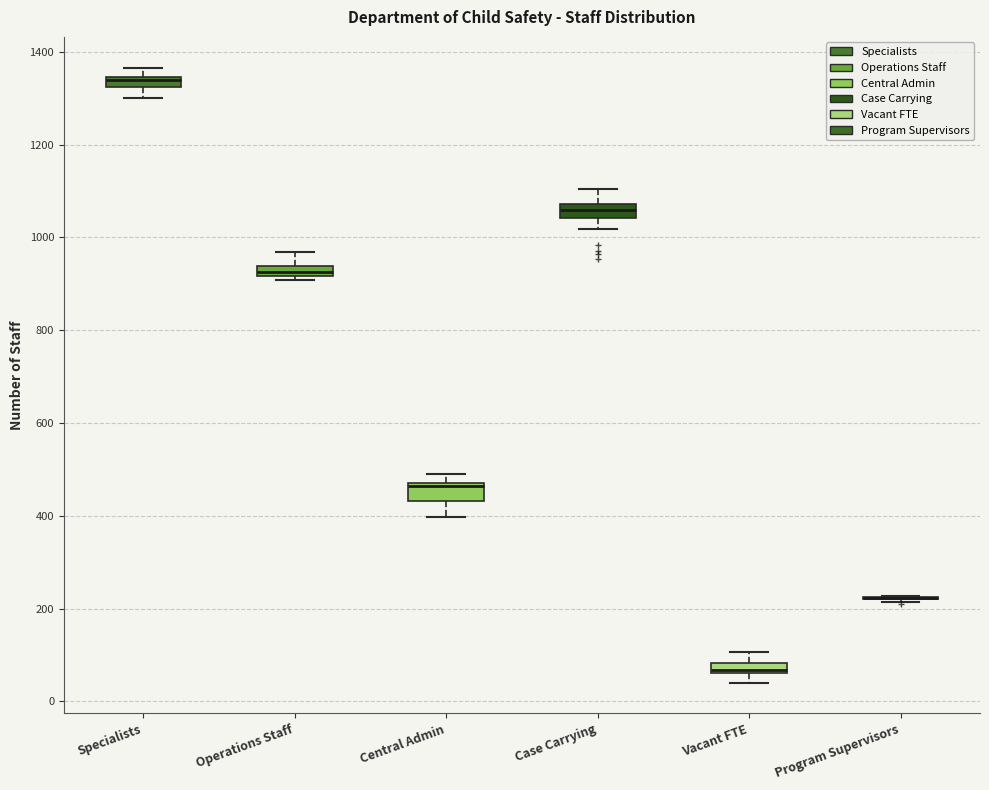

Where does the median line of the box for Case Carrying sit on the y-axis? The values are not printed on the chart, so give them approximately, as read against the axis.

1060